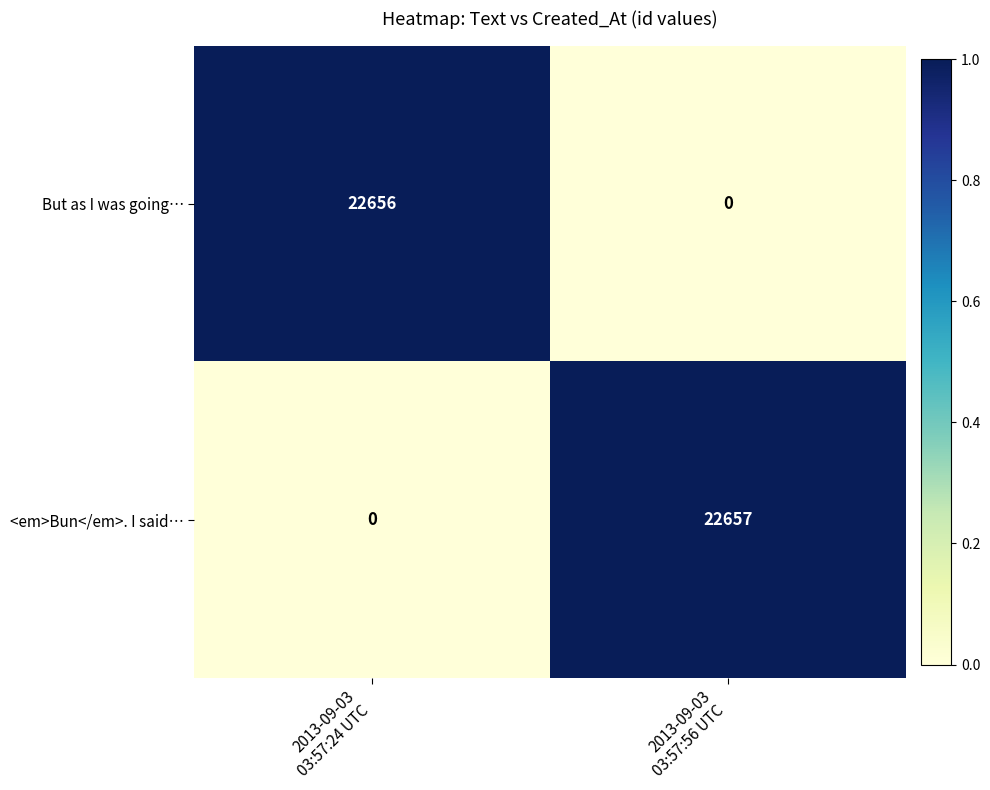

What is the sum of all <em>Bun</em>. I said… values?

22657